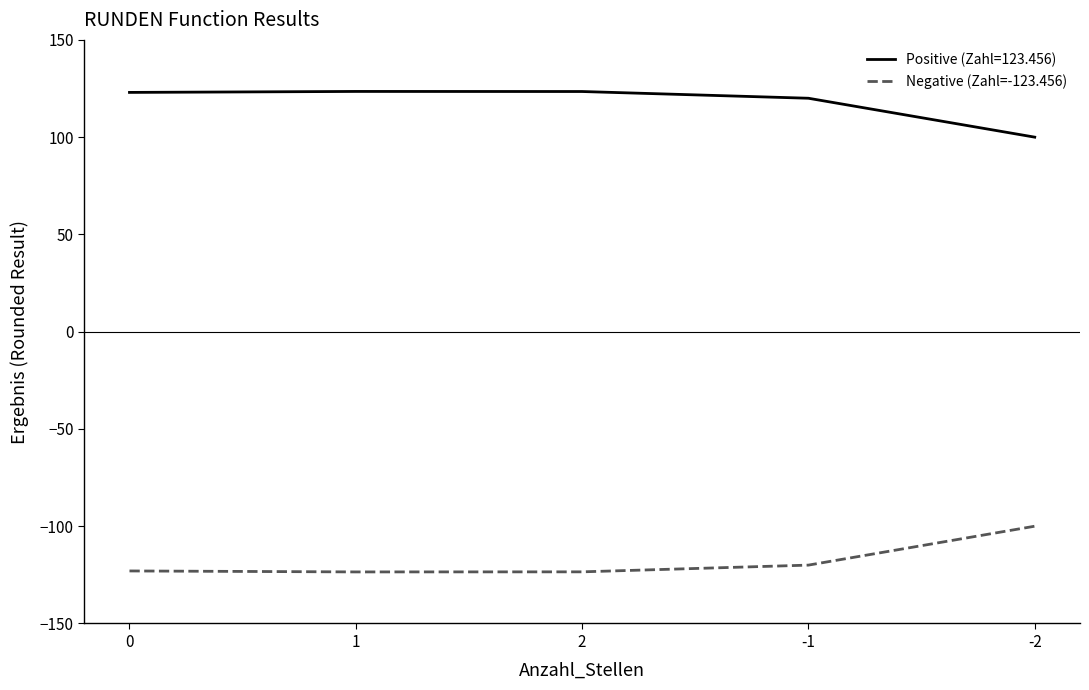

What is the lowest value of the Positive (Zahl=123.456) series?

100.0